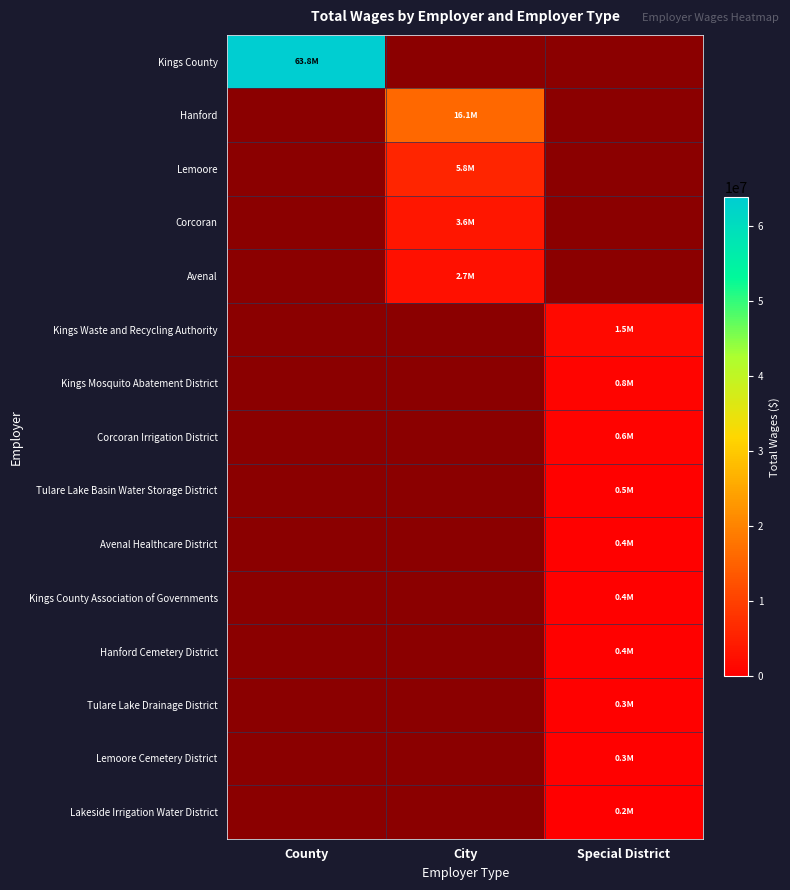

Which category has the highest value across all series?

County